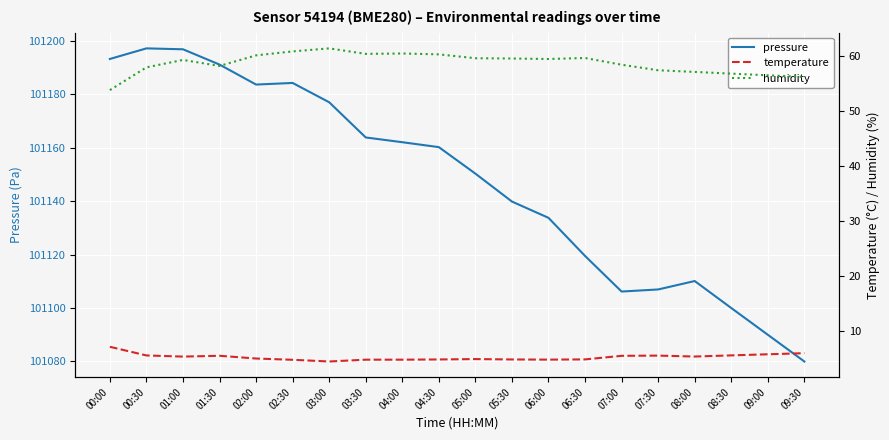

How many lines are shown in the chart?

3